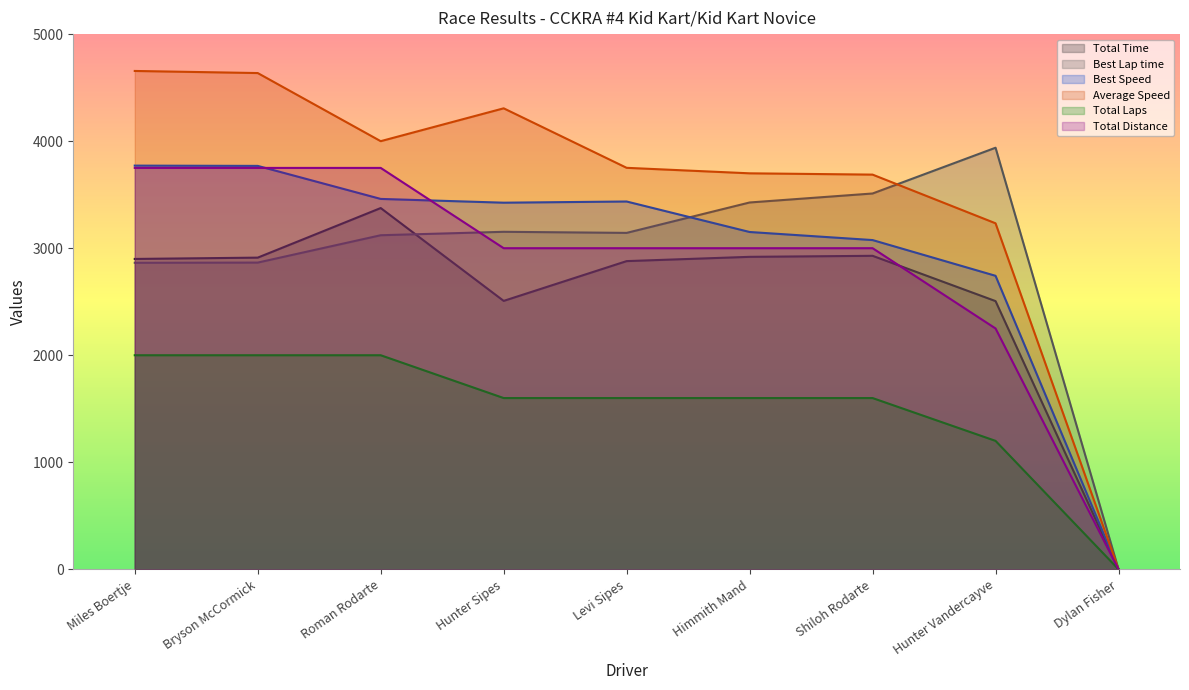

What is the label of the 5th point from the right?

Levi Sipes